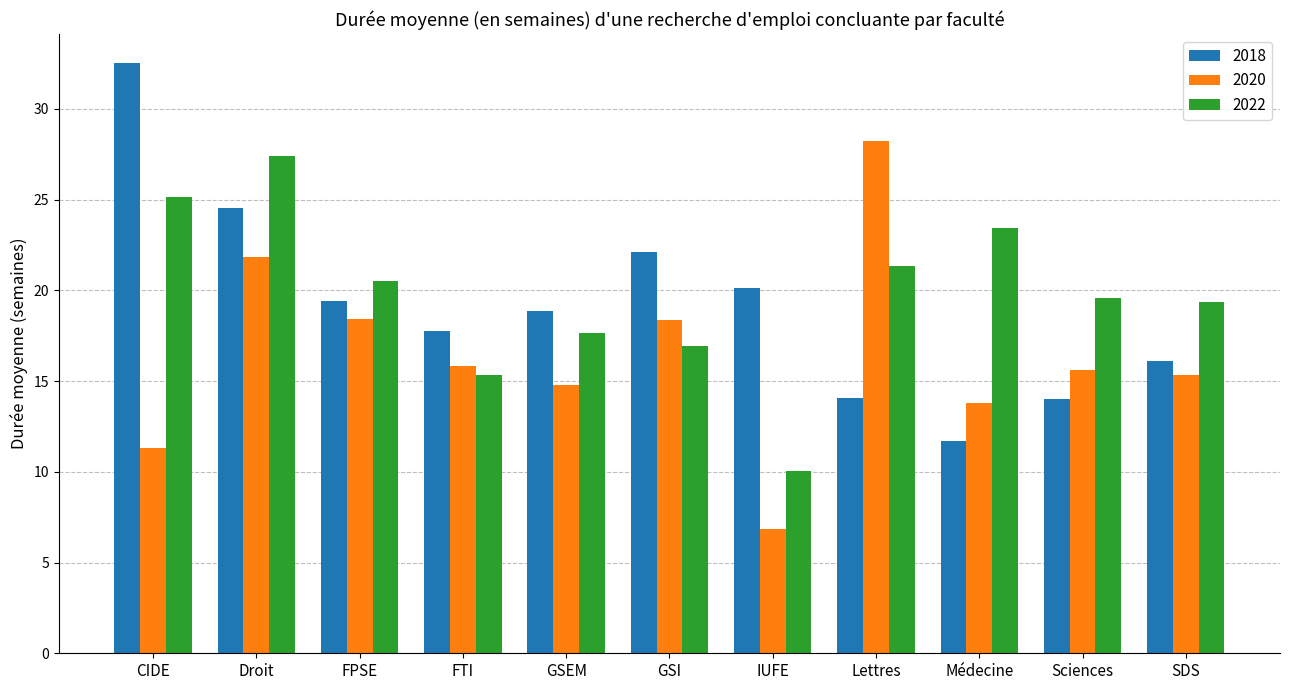

Is the value of 2022 at Sciences greater than the value of 2020 at GSEM?

Yes